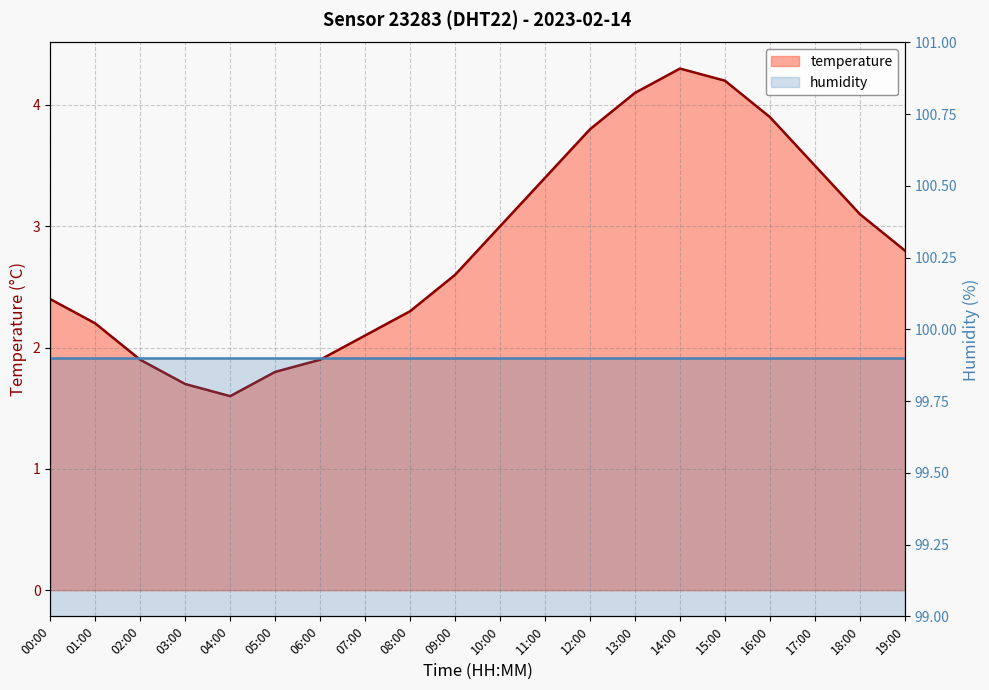

List the labels in order of value, smallest first.

04:00, 03:00, 05:00, 02:00, 06:00, 07:00, 01:00, 08:00, 00:00, 09:00, 19:00, 10:00, 18:00, 11:00, 17:00, 12:00, 16:00, 13:00, 15:00, 14:00